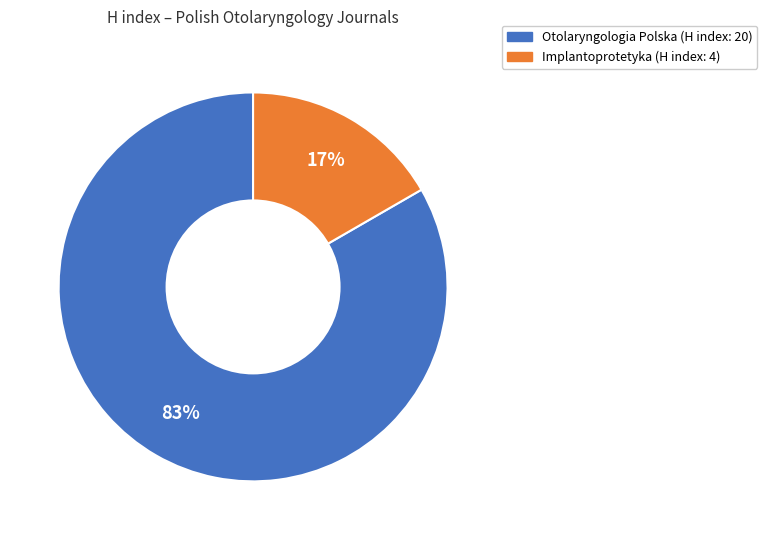

Rank the categories by value from highest to lowest.

Otolaryngologia Polska, Implantoprotetyka